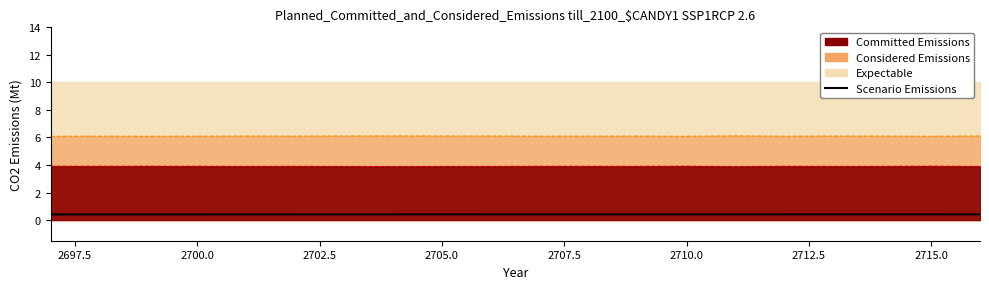

What is the approximate value at 2715.0?

0.4